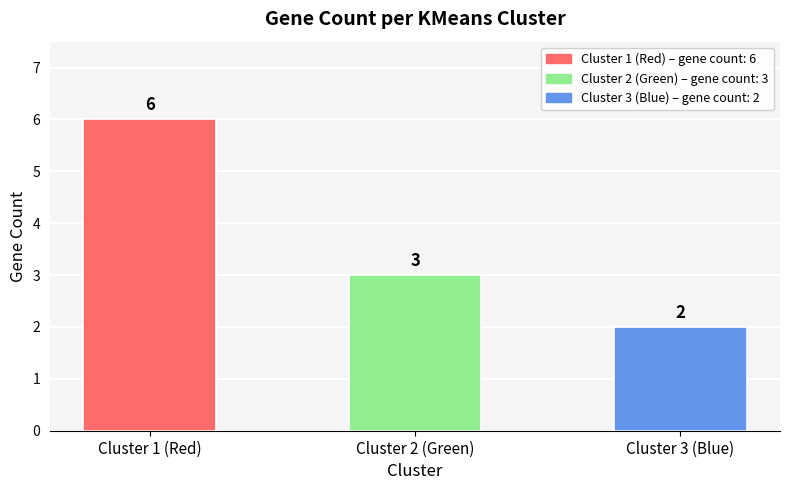

How many data points does each series have?

3